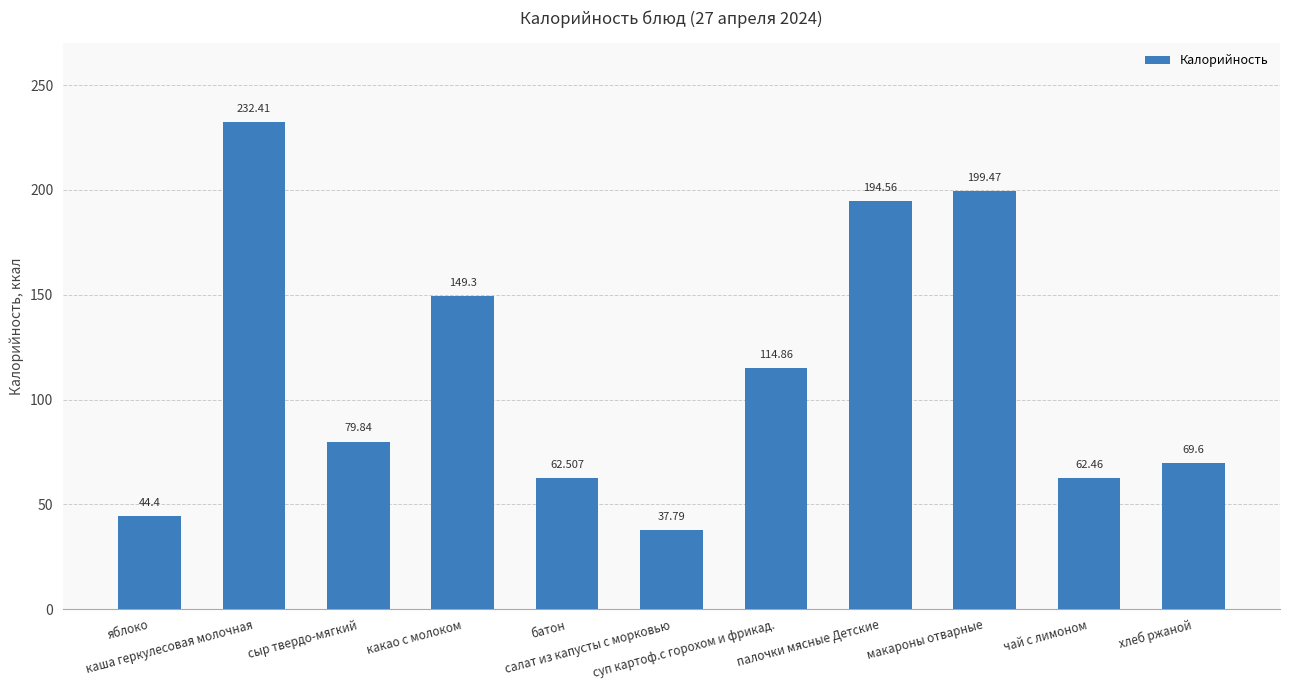

Which category has the highest value across all series?

каша геркулесовая молочная